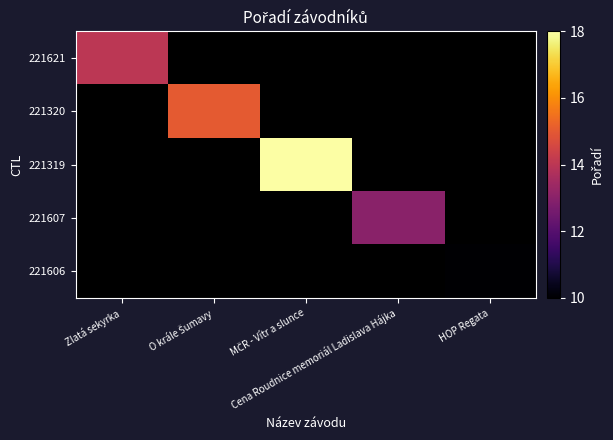

Which has a higher value, Zlatá sekyrka or MČR - Vítr a slunce?

MČR - Vítr a slunce